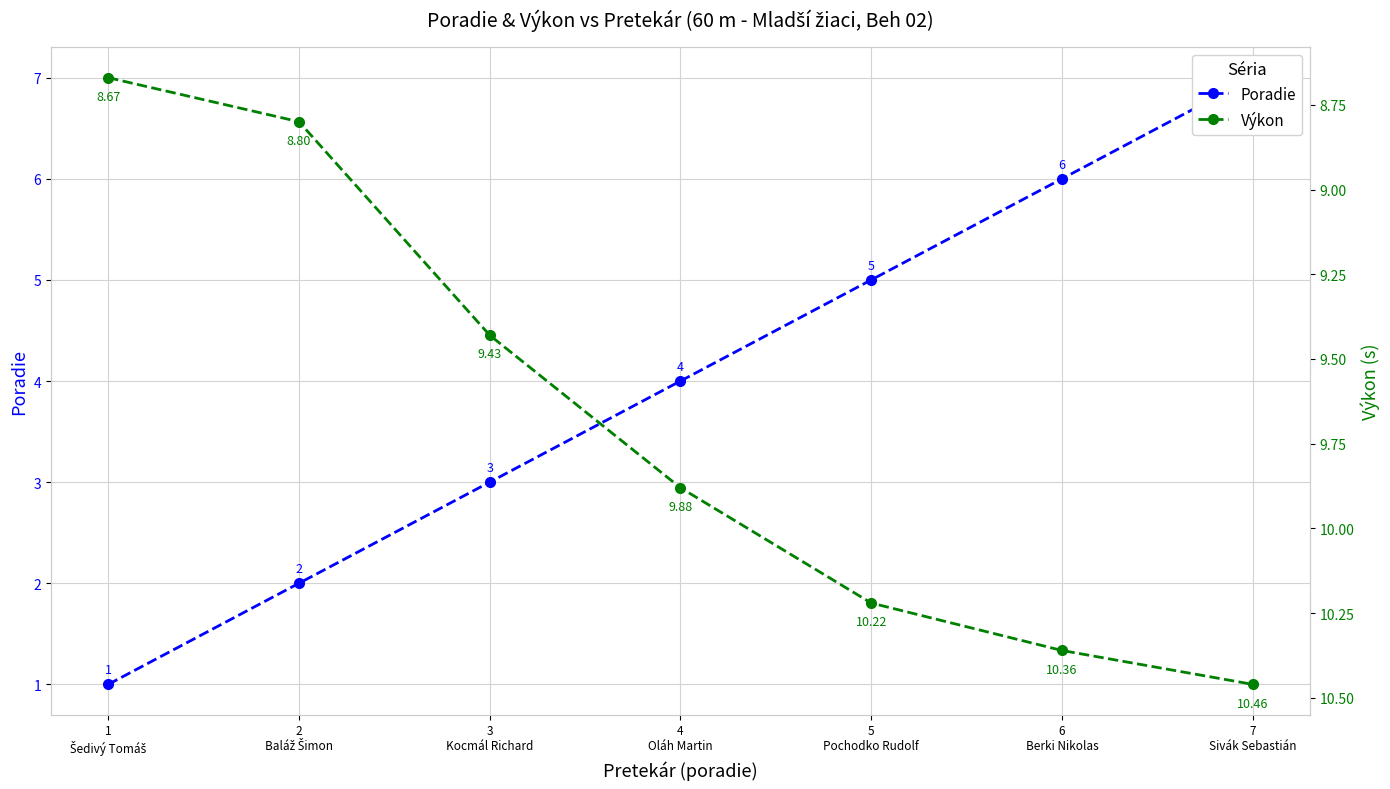

Does the chart display data point markers on the line(s)?

Yes